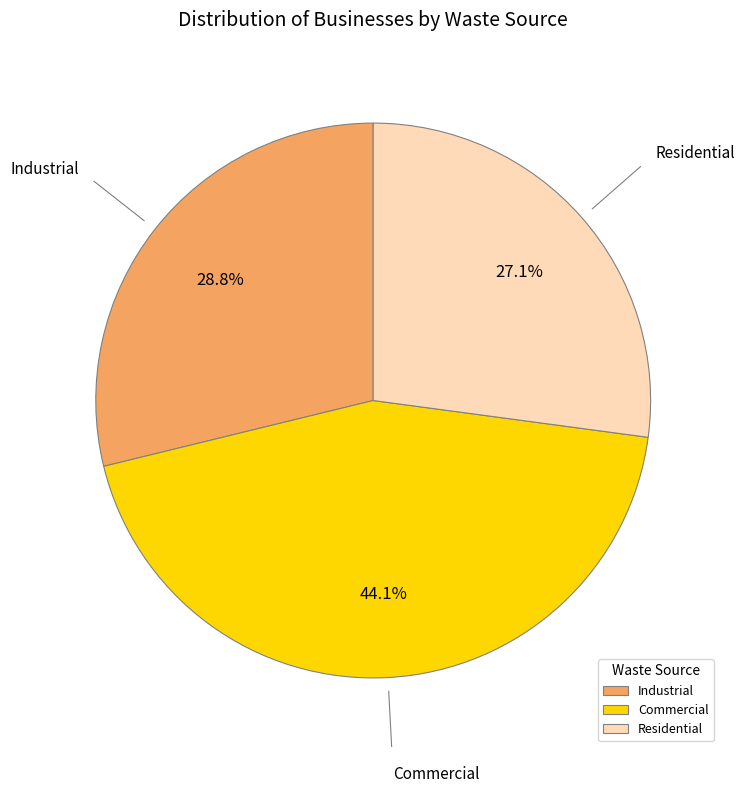

Rank the categories by value from highest to lowest.

Commercial, Industrial, Residential